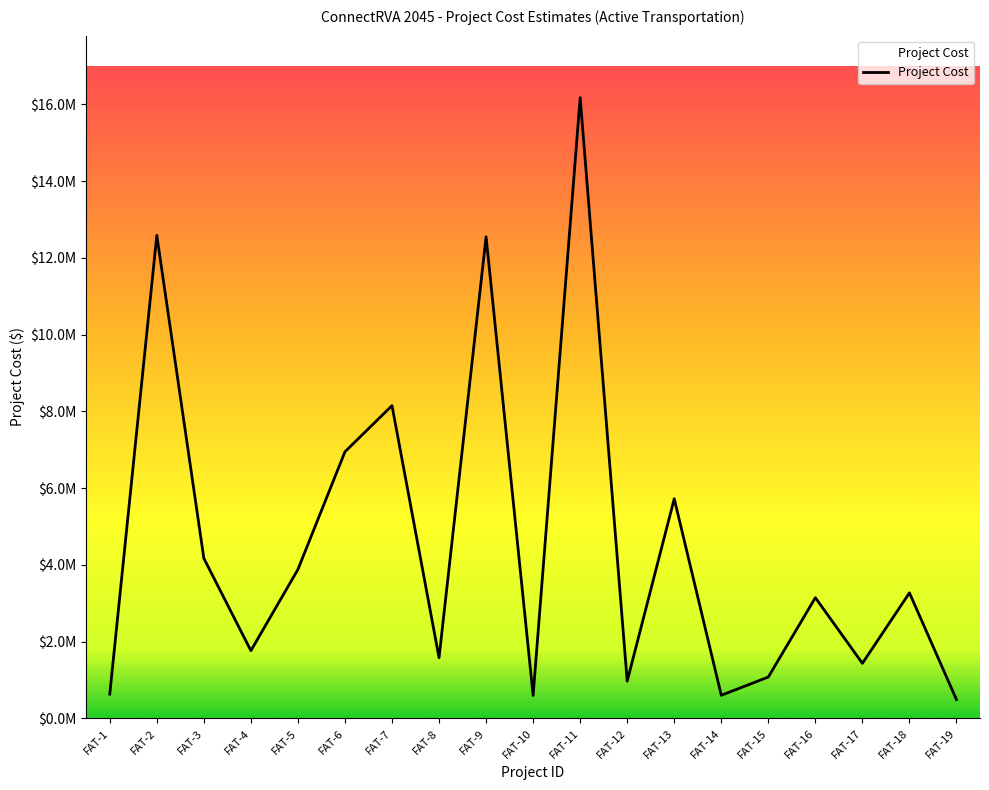

List the labels in order of value, largest first.

FAT-11, FAT-2, FAT-9, FAT-7, FAT-6, FAT-13, FAT-3, FAT-5, FAT-18, FAT-16, FAT-4, FAT-8, FAT-17, FAT-15, FAT-12, FAT-1, FAT-14, FAT-10, FAT-19